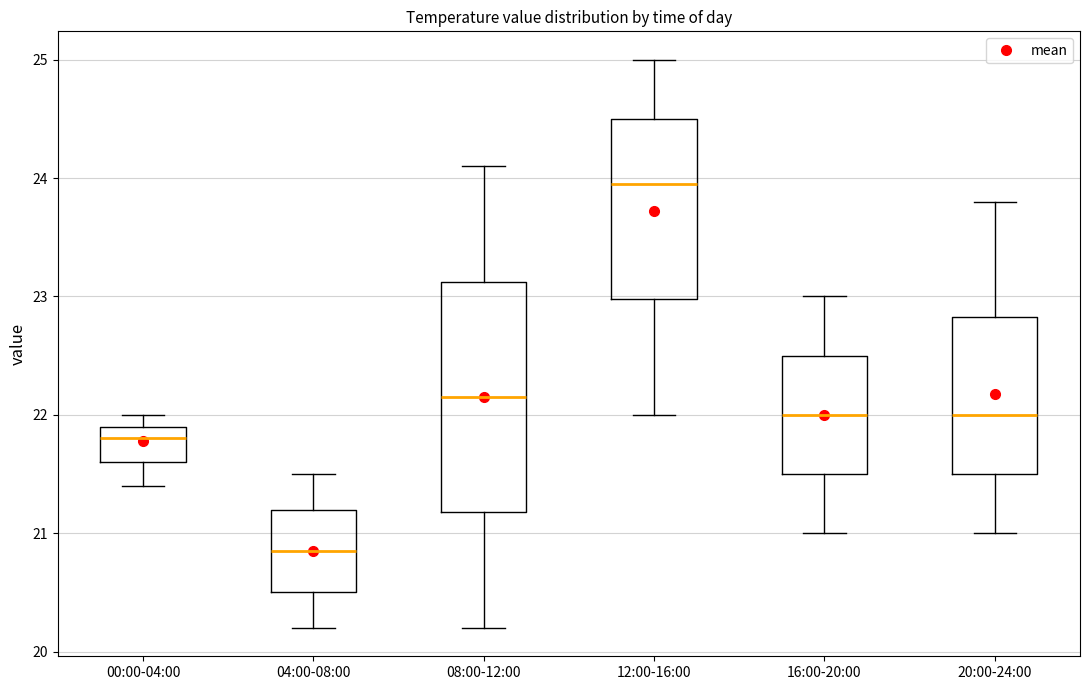

Where is the upper edge of the box for 20:00-24:00 on the y-axis? The values are not printed on the chart, so give them approximately, as read against the axis.

22.8